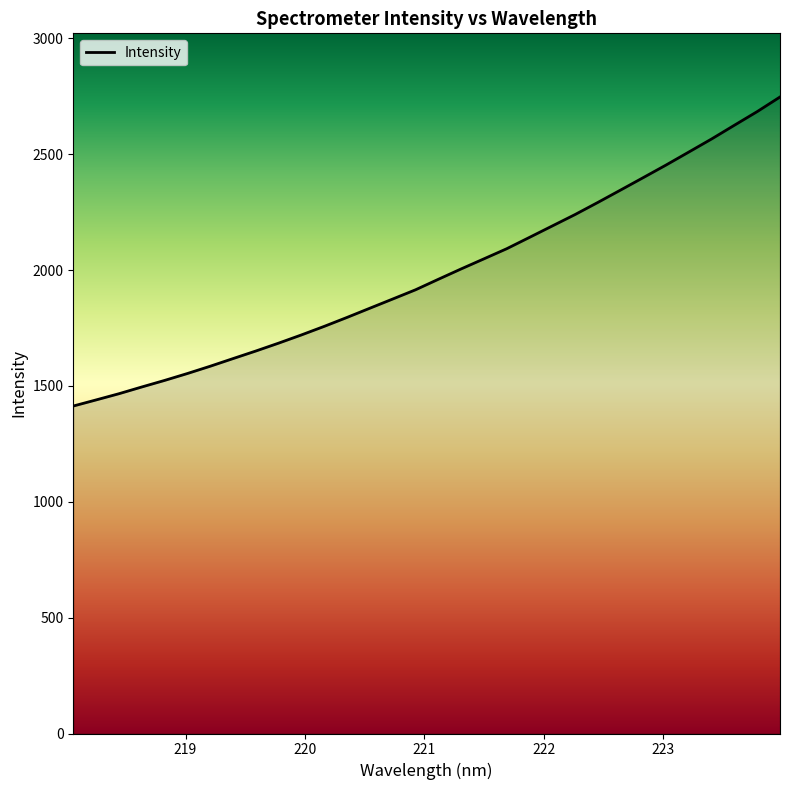

What is the maximum value shown in the chart?

2747.4